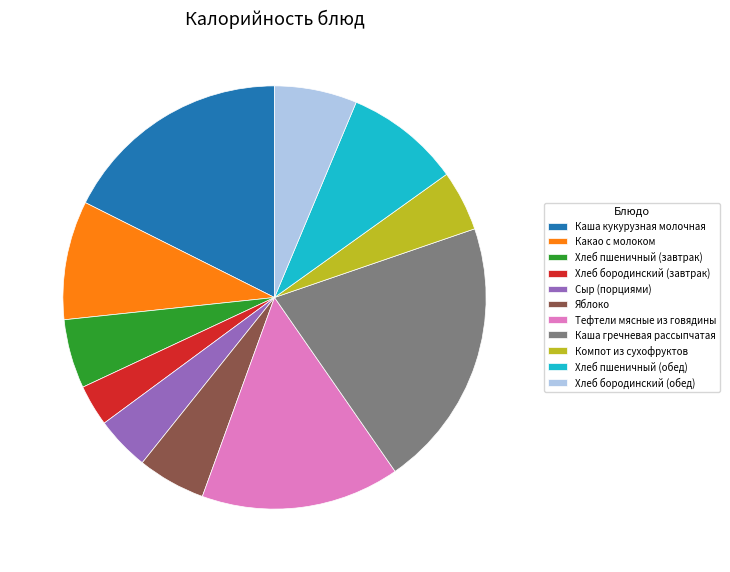

Is it true that Каша кукурузная молочная is 18% of the pie?

True